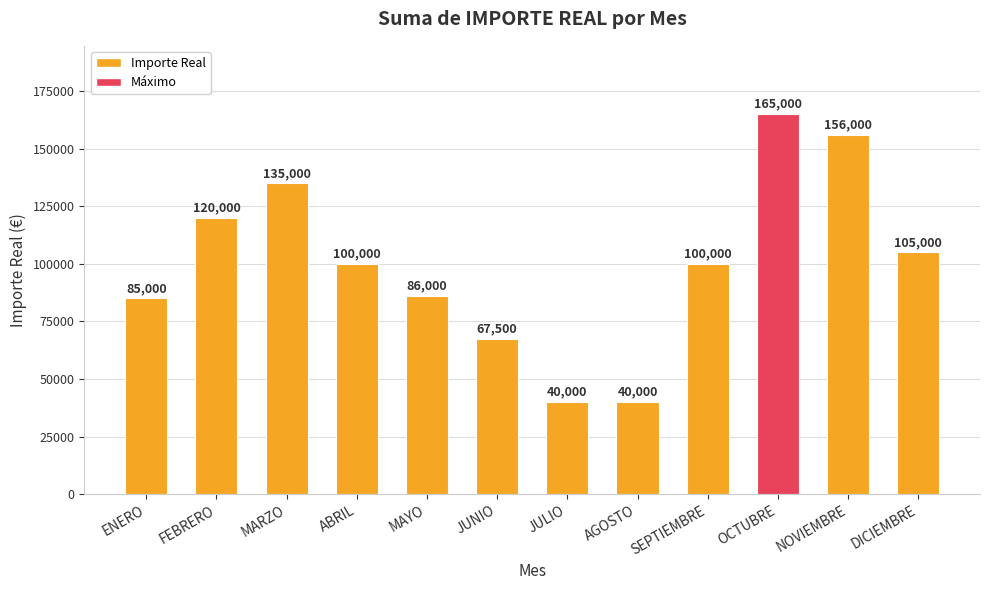

What position from the left is MAYO?

5